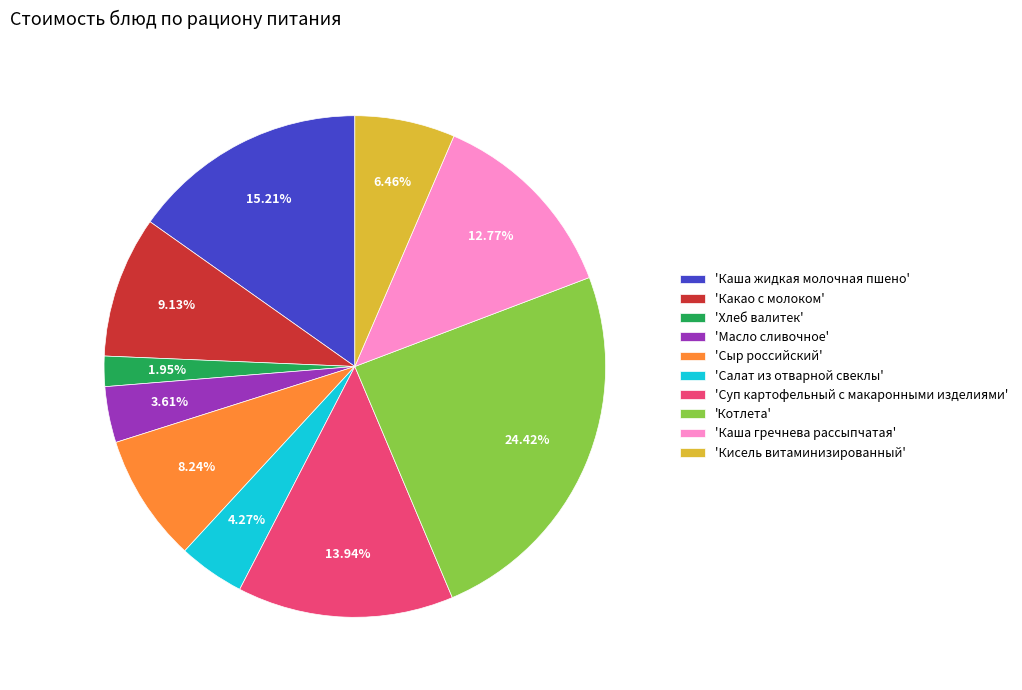

Rank the categories by value from lowest to highest.

'Хлеб валитек', 'Масло сливочное', 'Салат из отварной свеклы', 'Кисель витаминизированный', 'Сыр российский', 'Какао с молоком', 'Каша гречнева рассыпчатая', 'Суп картофельный с макаронными изделиями', 'Каша жидкая молочная пшено', 'Котлета'